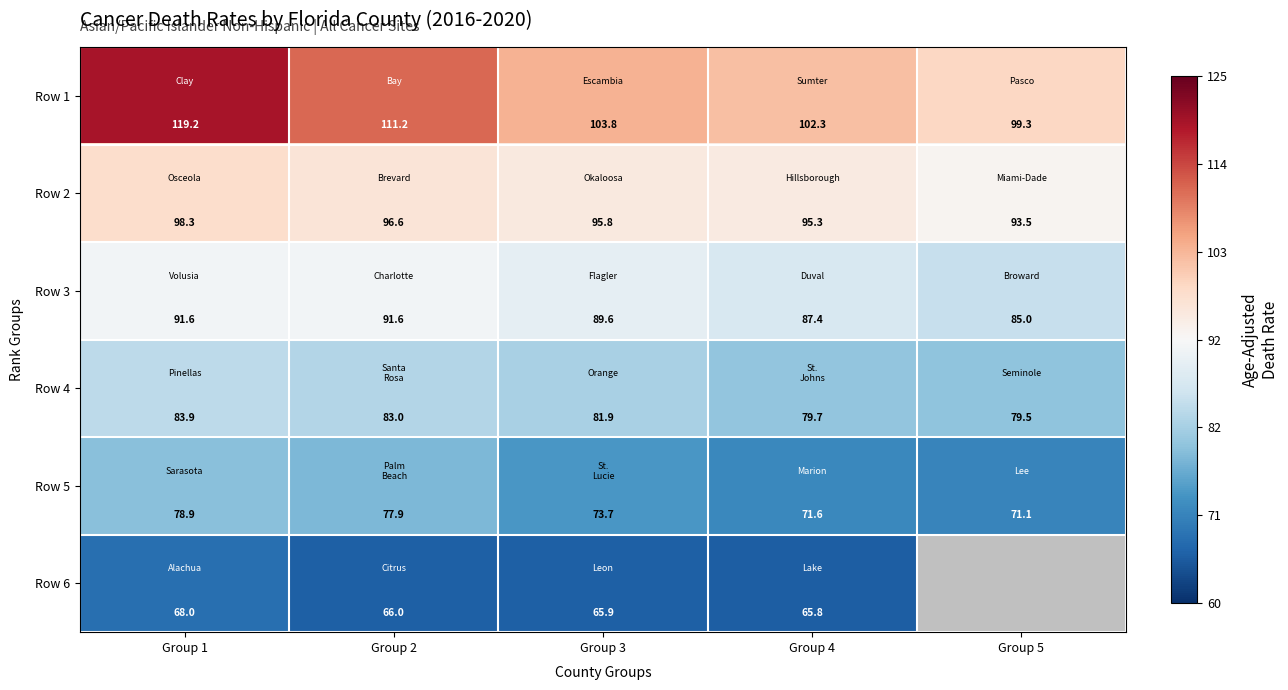

The value of Row 6 at Group 3 is 32.9. True or false?

False